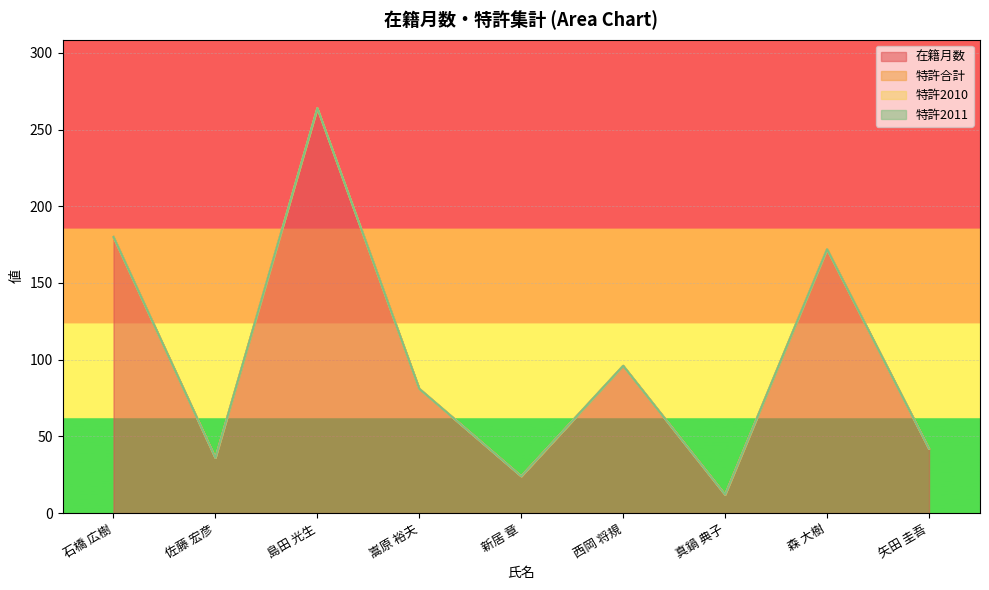

Between 矢田 圭吾 and 森 大樹, which is larger?

森 大樹